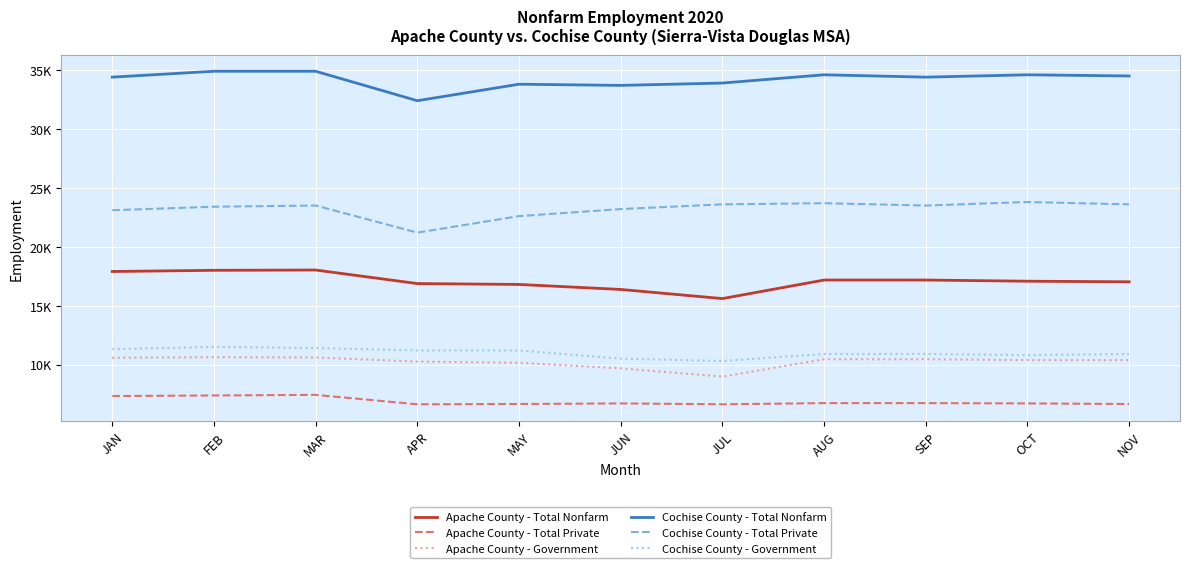

Reading left to right, list all the values displayed in this chart.

Apache County - Total Nonfarm: 17900	18000	18025	16875	16800	16375	15600	17175	17175	17075	17025
Apache County - Total Private: 7325	7375	7425	6625	6650	6700	6625	6725	6725	6700	6650
Apache County - Government: 10575	10625	10600	10250	10150	9675	8975	10450	10450	10375	10375
Cochise County - Total Nonfarm: 34400	34900	34900	32400	33800	33700	33900	34600	34400	34600	34500
Cochise County - Total Private: 23100	23400	23500	21200	22600	23200	23600	23700	23500	23800	23600
Cochise County - Government: 11300	11500	11400	11200	11200	10500	10300	10900	10900	10800	10900